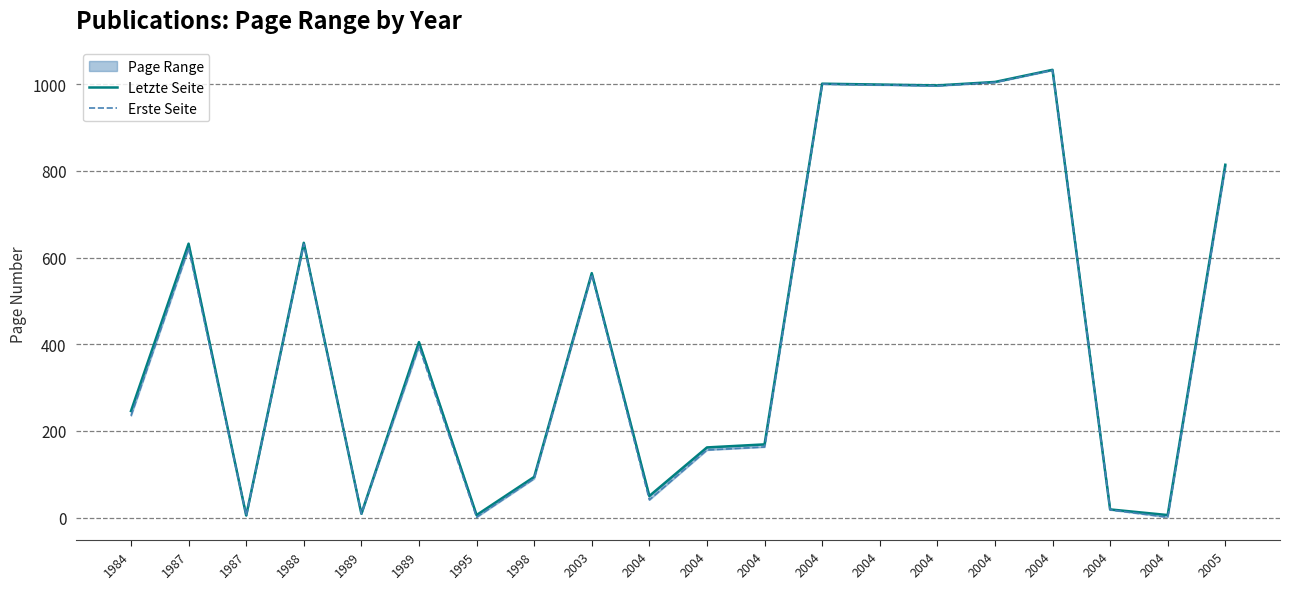

What is the difference between the maximum and minimum values in the Letzte Seite series?

1027.9